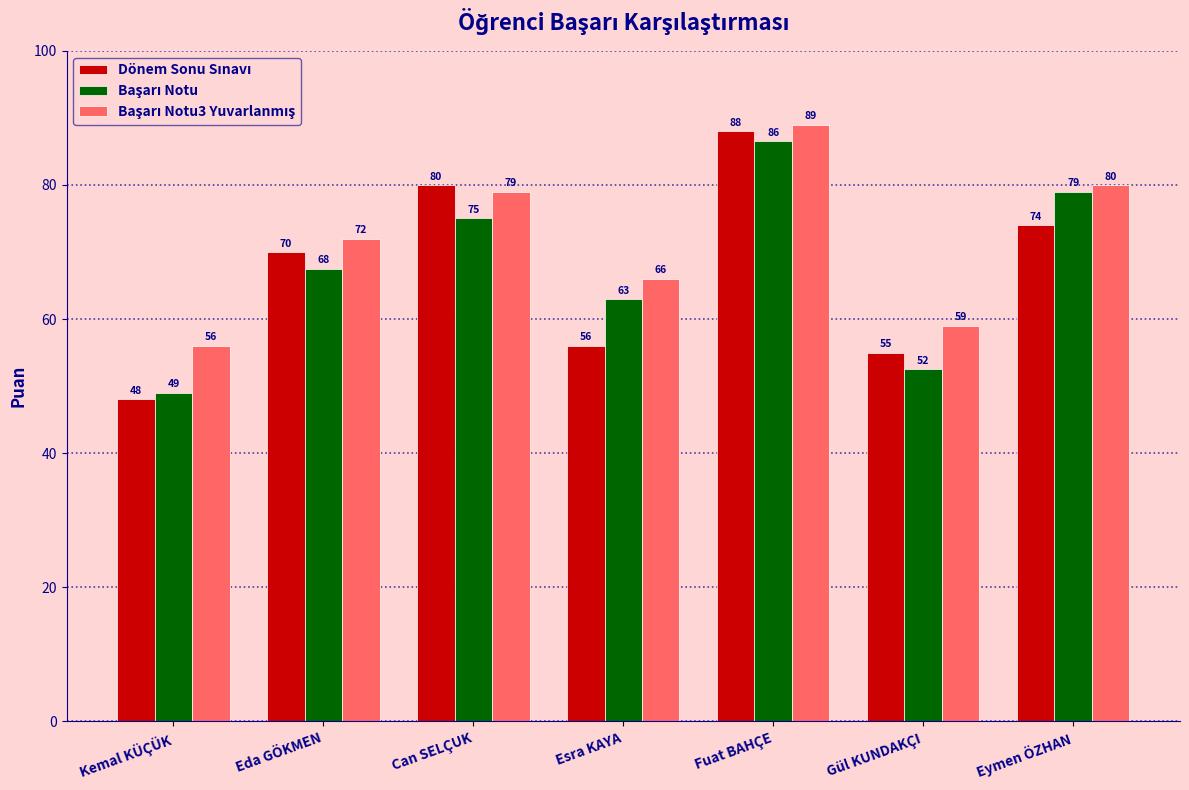

What is the label of the 1st bar from the left?

Kemal KÜÇÜK